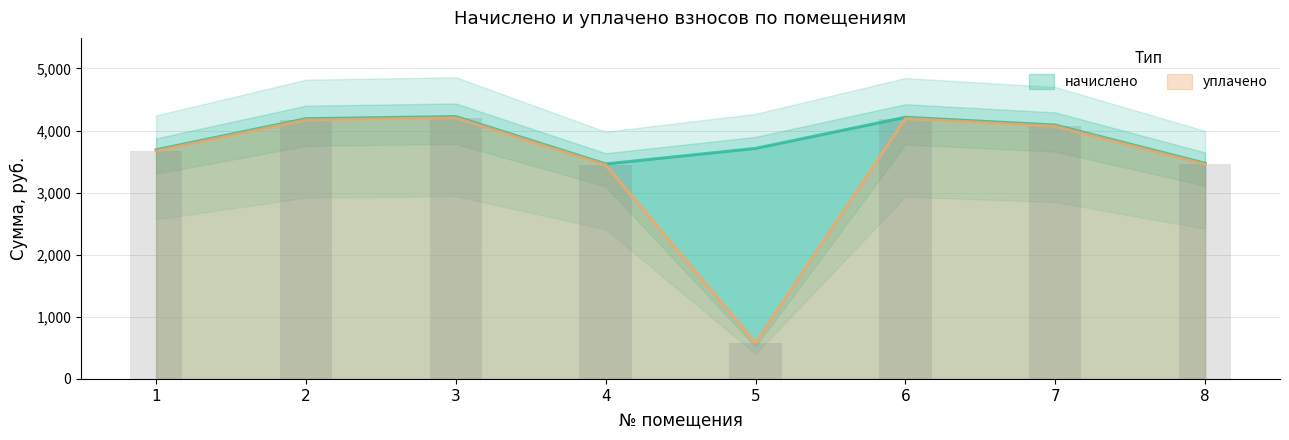

What is the smallest value displayed?

578.2